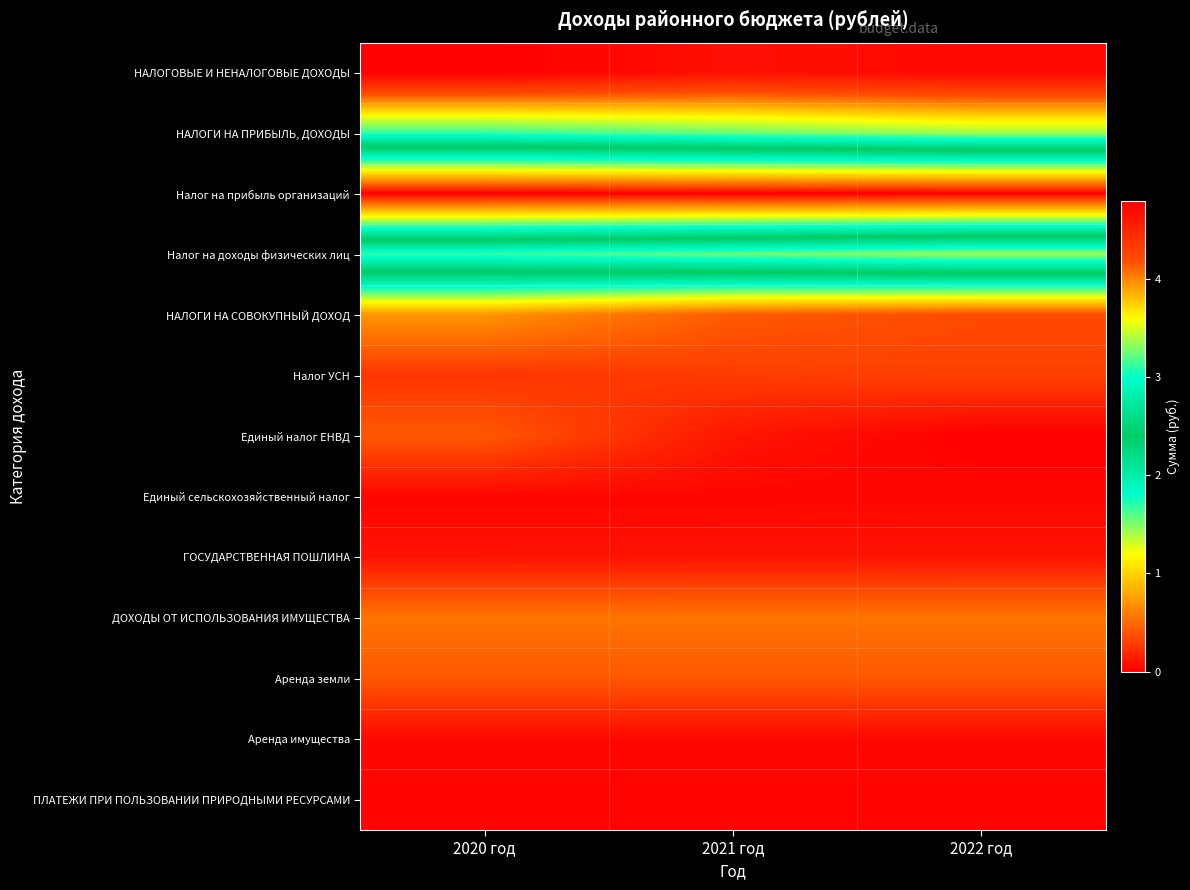

At which category is the sum across all series the highest?

2020 год